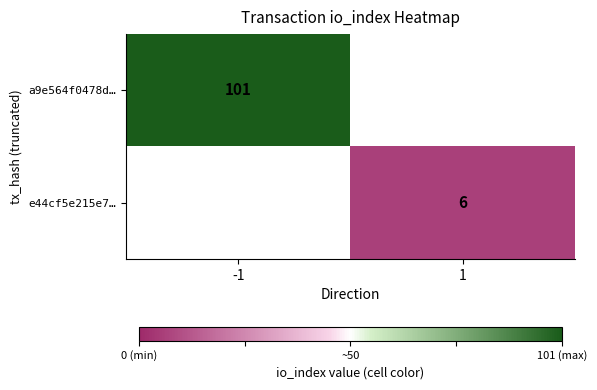

The value of a9e564f0478d… at -1 is 169. True or false?

False